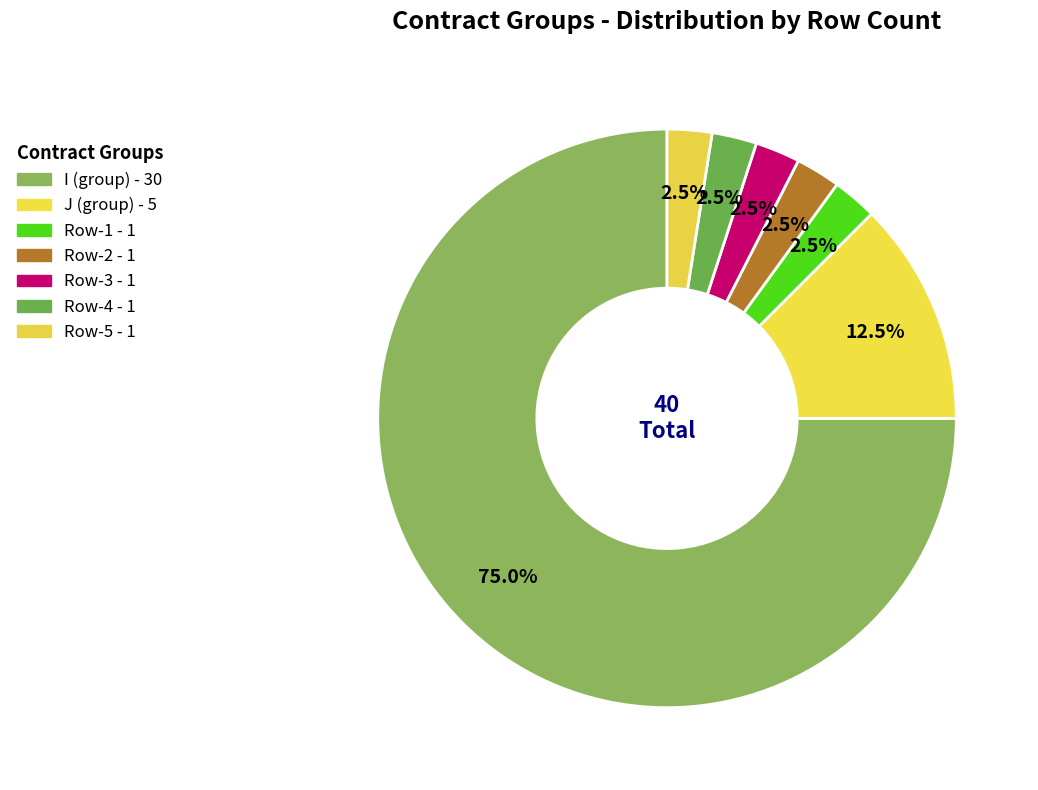

Count the number of slices in the pie.

7